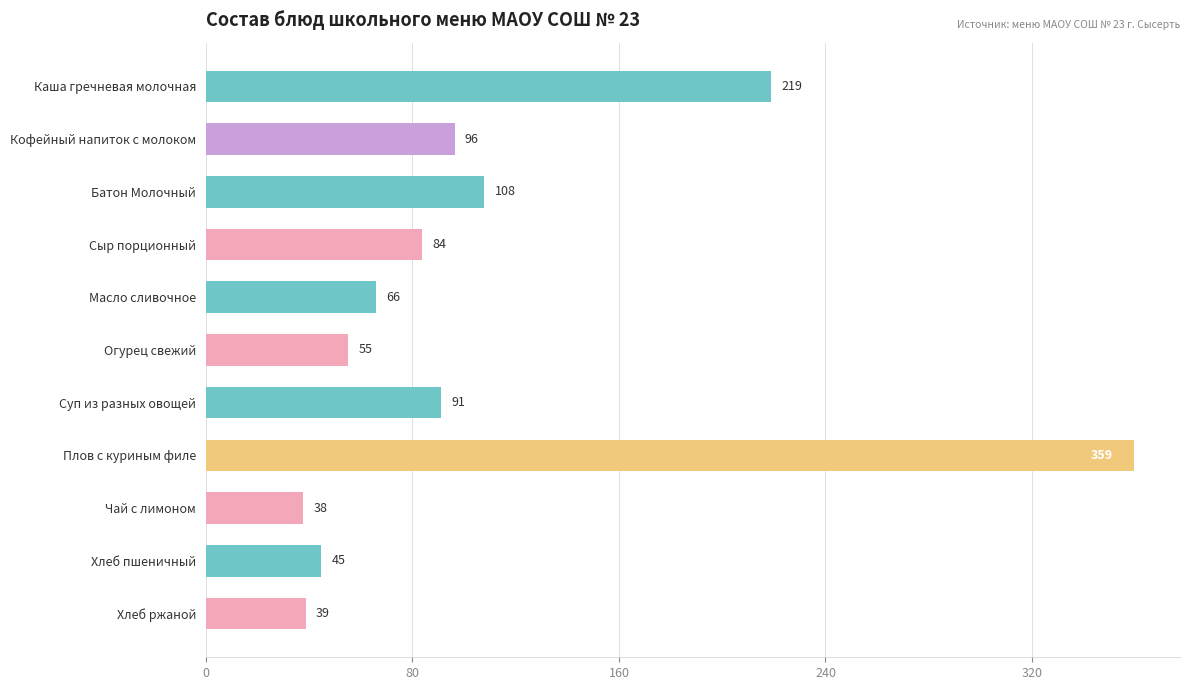

Which has a higher value, Кофейный напиток с молоком or Огурец свежий?

Кофейный напиток с молоком